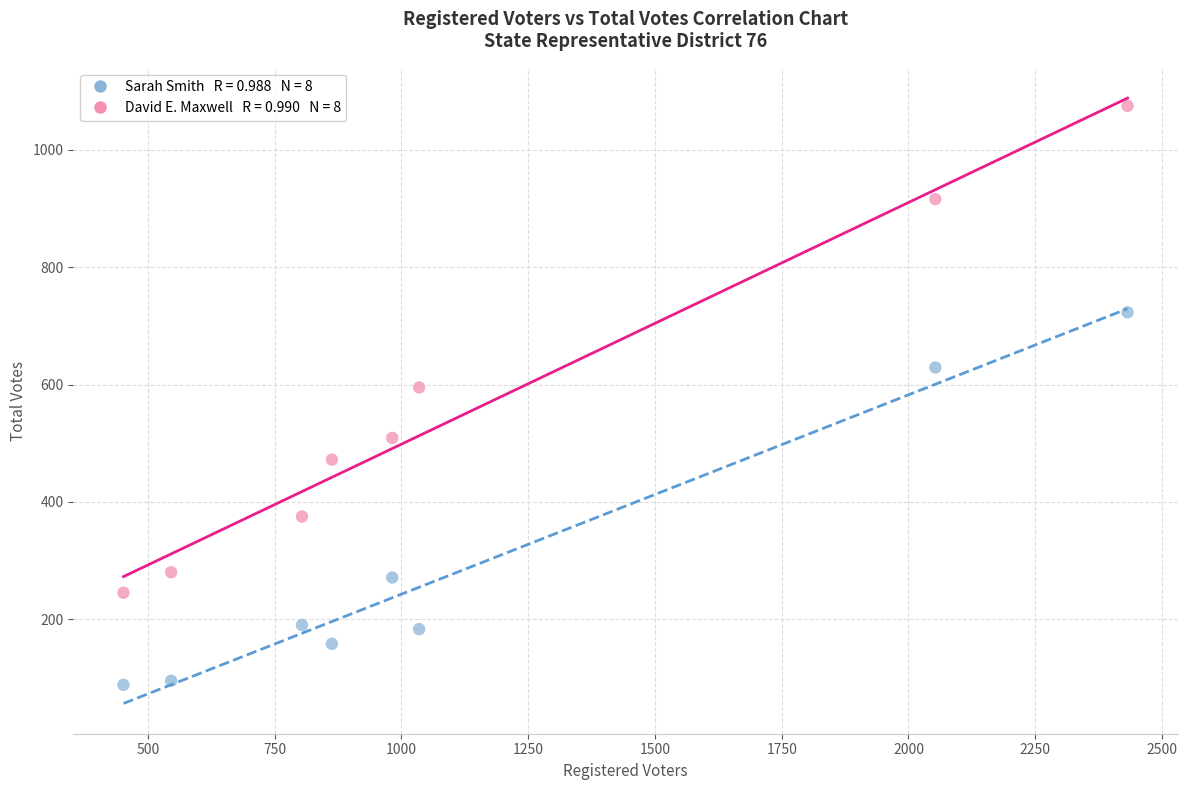

Across all series, what Y value is closest to 581?

595